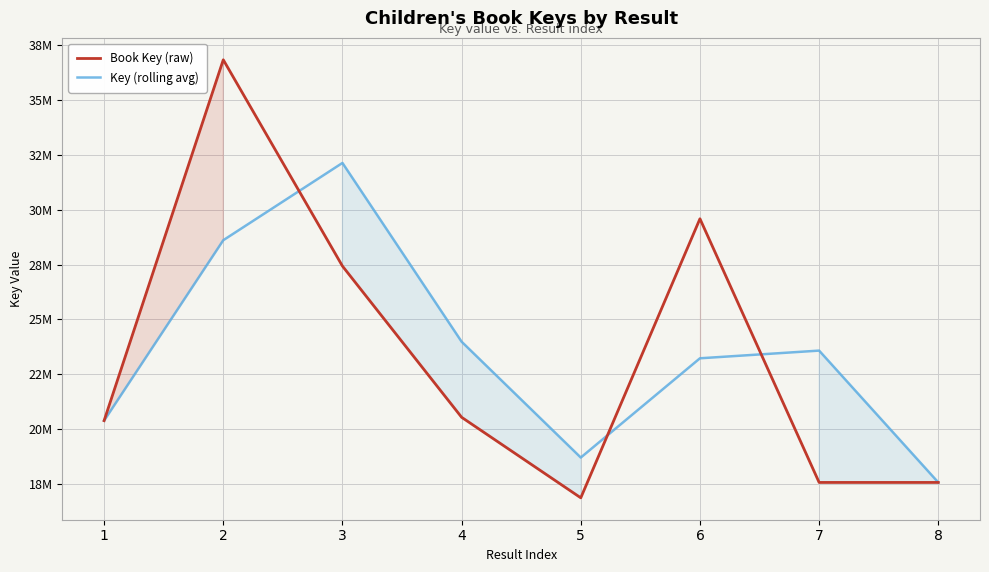

What is the value of the Book Key (raw) point at the 5th from the left?

16859406.0